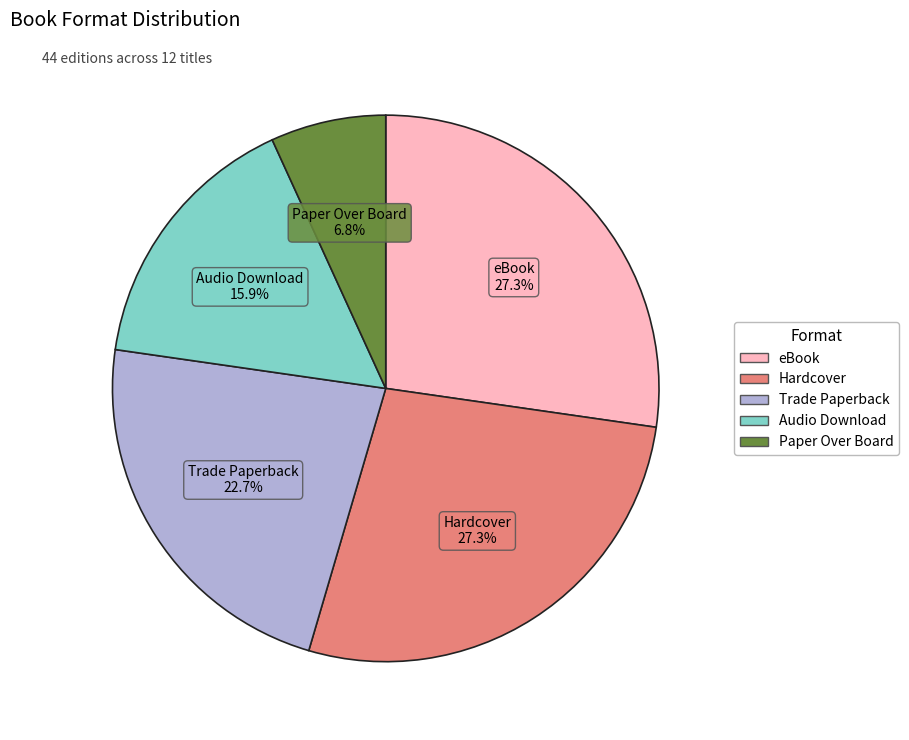

Does any single category account for the majority?

No